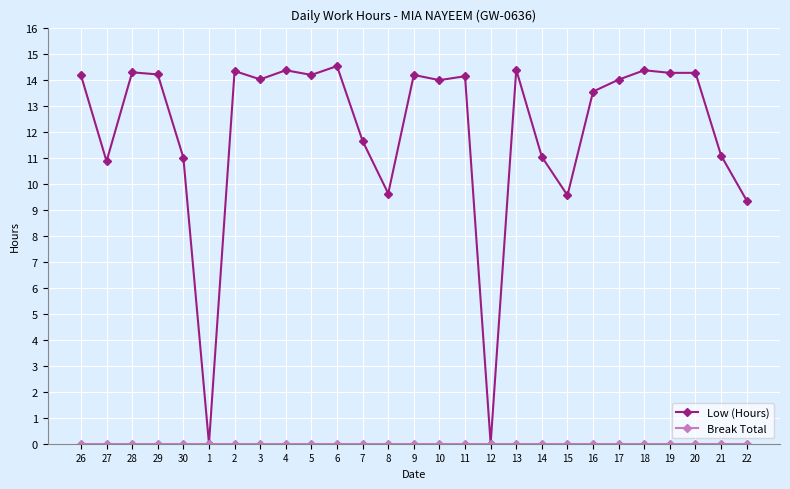

The Low (Hours) series shows 14.2 at 29. True or false?

True